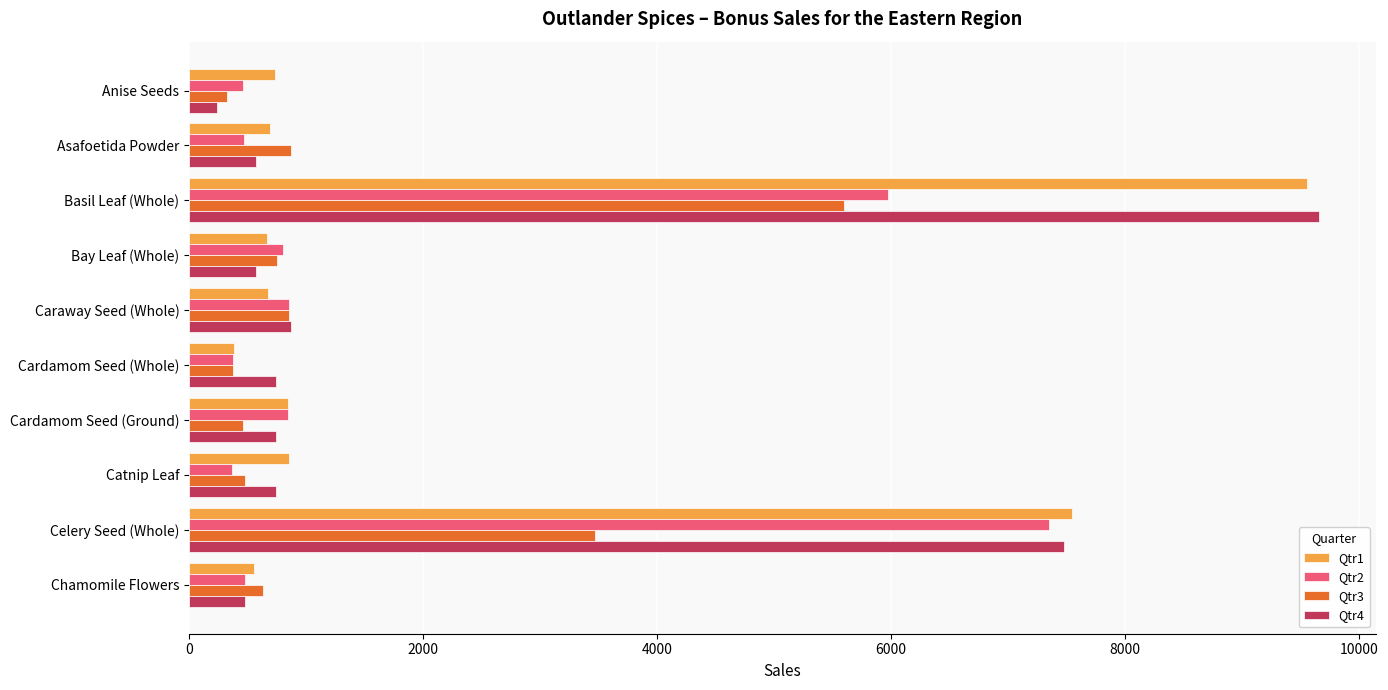

Is the value of Qtr3 at Celery Seed (Whole) greater than the value of Qtr4 at Caraway Seed (Whole)?

Yes